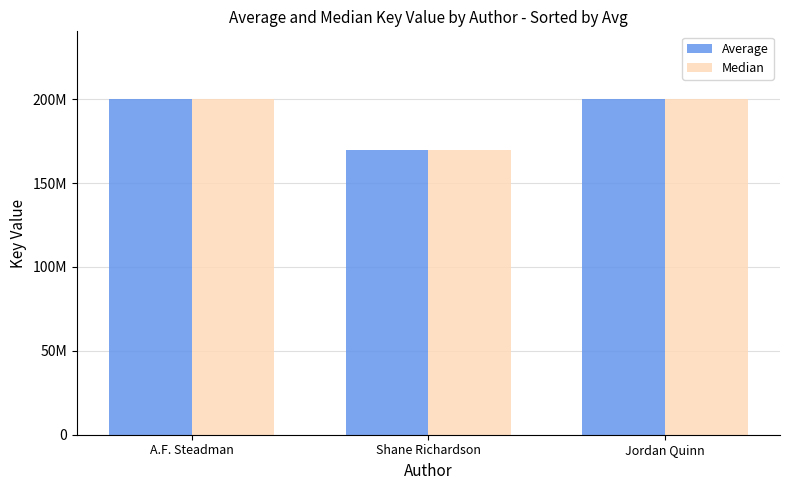

What are all the series names shown in the legend?

Average, Median